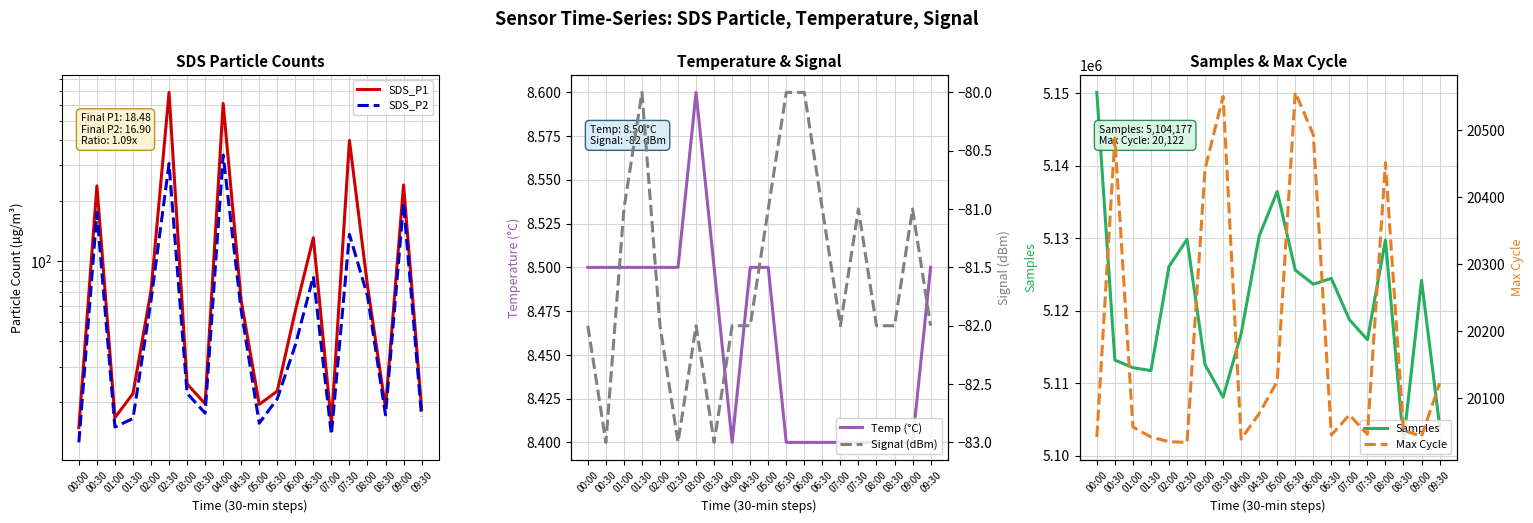

Reading left to right, transcribe all the data shown in this chart.

SDS_P1: 00:00=14.9	00:30=236.8	01:00=16.7	01:30=22.0	02:00=71.5	02:30=689.8	03:00=24.6	03:30=19.6	04:00=607.7	04:30=63.6	05:00=19.4	05:30=22.6	06:00=56.7	06:30=130.9	07:00=15.6	07:30=398.1	08:00=75.7	08:30=18.7	09:00=239.4	09:30=18.5
SDS_P2: 00:00=12.6	00:30=174.5	01:00=15.0	01:30=16.6	02:00=63.8	02:30=305.7	03:00=22.1	03:30=17.6	04:00=336.8	04:30=56.9	05:00=15.7	05:30=20.8	06:00=38.3	06:30=84.1	07:00=13.8	07:30=135.9	08:00=67.4	08:30=17.2	09:00=194.6	09:30=16.9
Temp (°C): 00:00=8.5	00:30=8.5	01:00=8.5	01:30=8.5	02:00=8.5	02:30=8.5	03:00=8.6	03:30=8.5	04:00=8.4	04:30=8.5	05:00=8.5	05:30=8.4	06:00=8.4	06:30=8.4	07:00=8.4	07:30=8.4	08:00=8.4	08:30=8.4	09:00=8.4	09:30=8.5
Samples: 00:00=5150115.0	00:30=5113194.0	01:00=5112150.0	01:30=5111742.0	02:00=5126095.0	02:30=5129846.0	03:00=5112558.0	03:30=5108076.0	04:00=5116836.0	04:30=5130312.0	05:00=5136448.0	05:30=5125604.0	06:00=5123666.0	06:30=5124456.0	07:00=5118775.0	07:30=5116007.0	08:00=5129760.0	08:30=5101842.0	09:00=5124187.0	09:30=5104177.0
Signal (dBm): 00:00=-82.0	00:30=-83.0	01:00=-81.0	01:30=-80.0	02:00=-82.0	02:30=-83.0	03:00=-82.0	03:30=-83.0	04:00=-82.0	04:30=-82.0	05:00=-81.0	05:30=-80.0	06:00=-80.0	06:30=-81.0	07:00=-82.0	07:30=-81.0	08:00=-82.0	08:30=-82.0	09:00=-81.0	09:30=-82.0
Max Cycle: 00:00=20042.0	00:30=20488.0	01:00=20057.0	01:30=20042.0	02:00=20035.0	02:30=20034.0	03:00=20442.0	03:30=20550.0	04:00=20039.0	04:30=20077.0	05:00=20125.0	05:30=20556.0	06:00=20493.0	06:30=20045.0	07:00=20075.0	07:30=20046.0	08:00=20451.0	08:30=20052.0	09:00=20043.0	09:30=20122.0